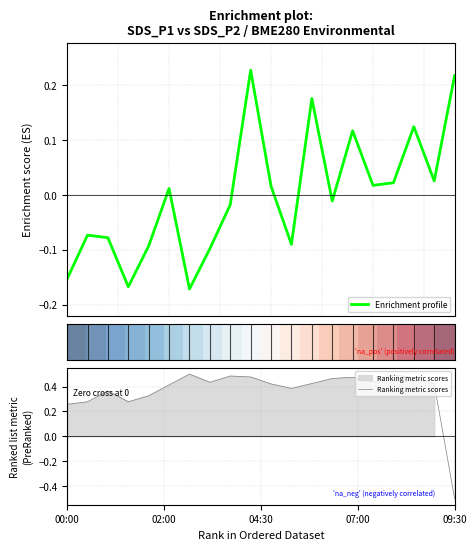

At which label does Ranking metric scores first exceed 0?

00:00